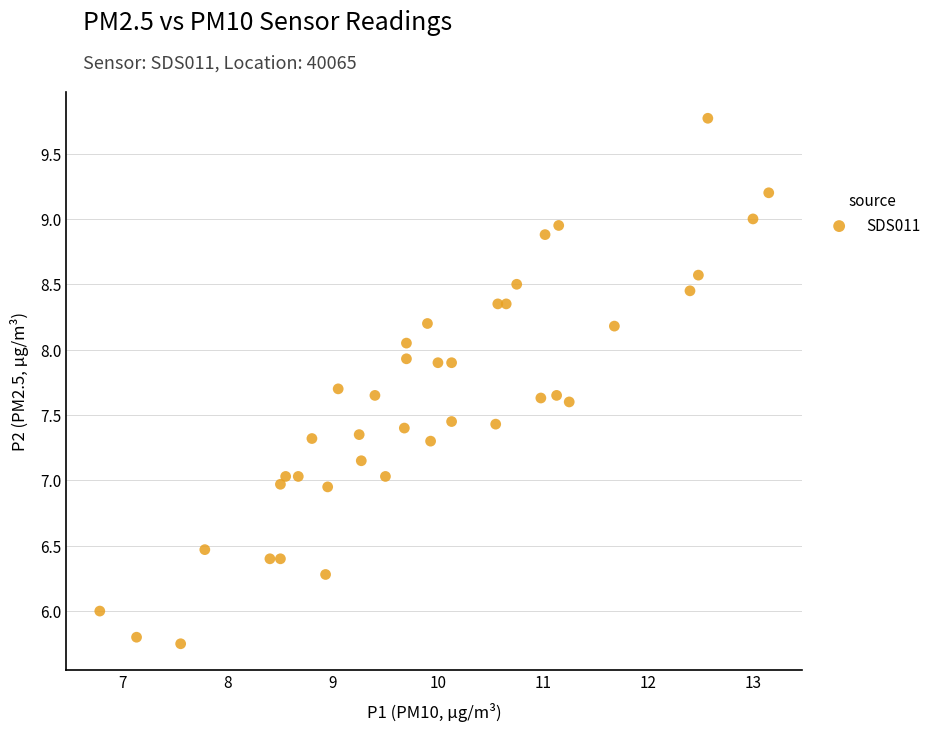

What is the range of X values (max minus min)?

6.4